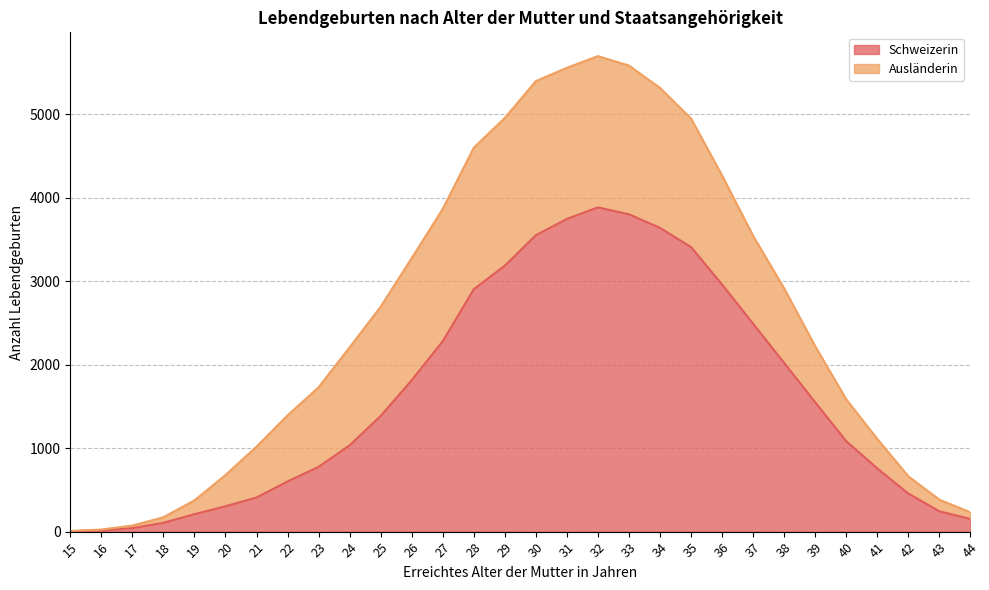

At which category does the chart reach its minimum across all series?

15